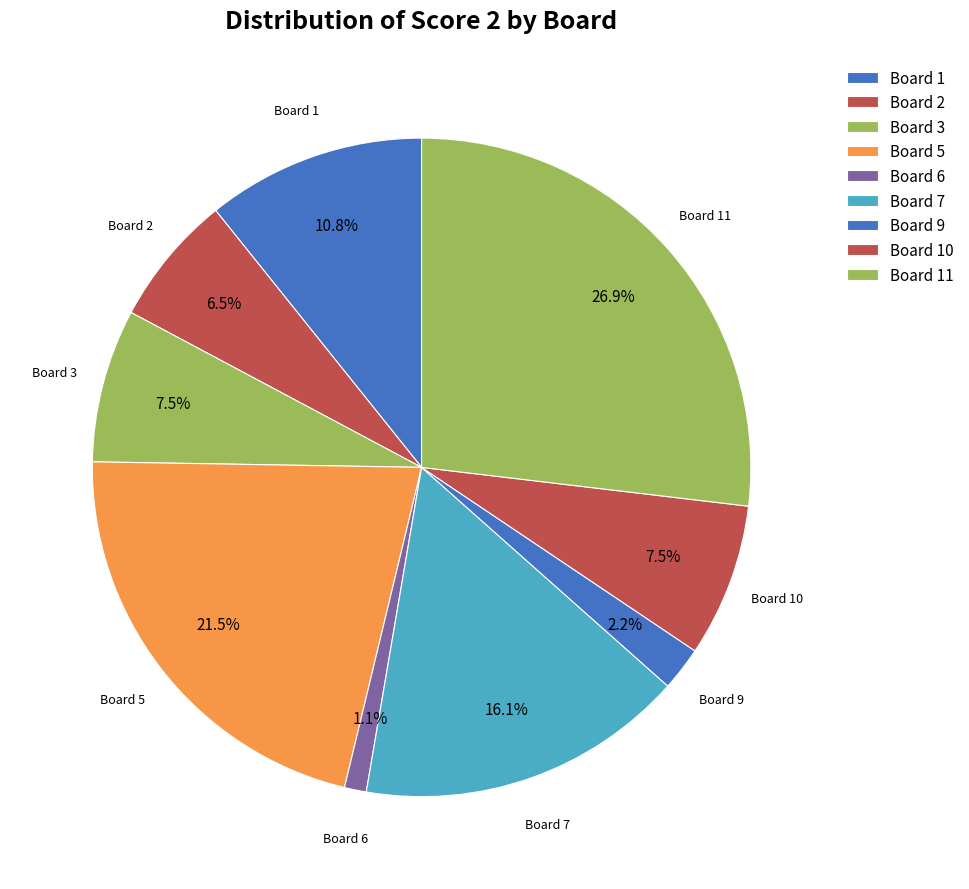

To the nearest percent, what is the average slice percentage?

11%